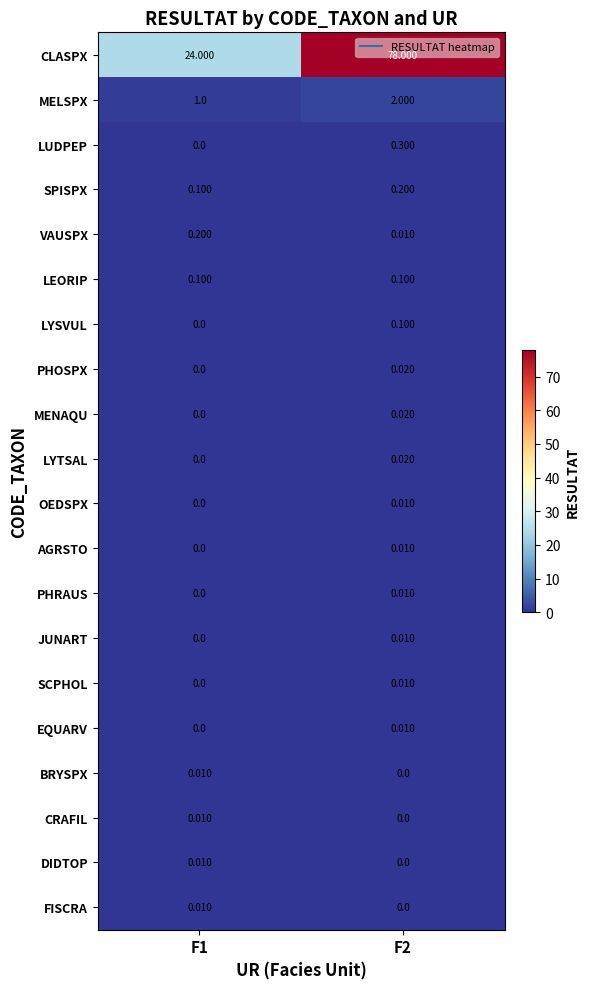

Between F1 and F2, which series saw the biggest shift?

CLASPX